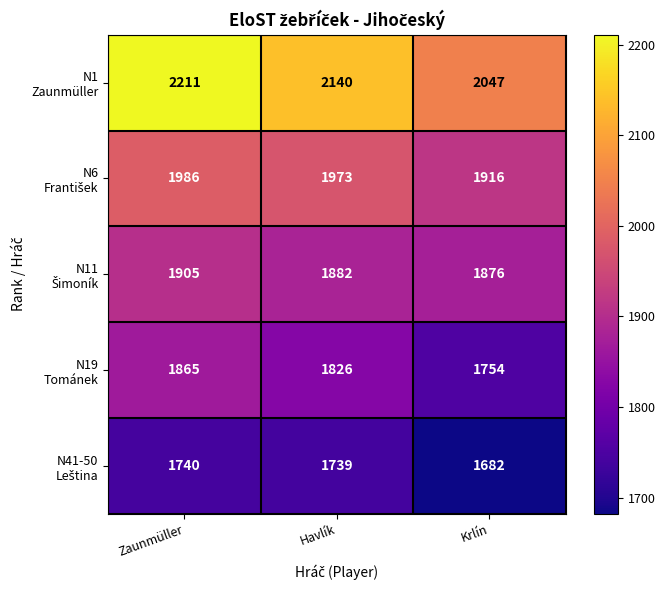

What is the difference between the highest and lowest values at Havlík?

401